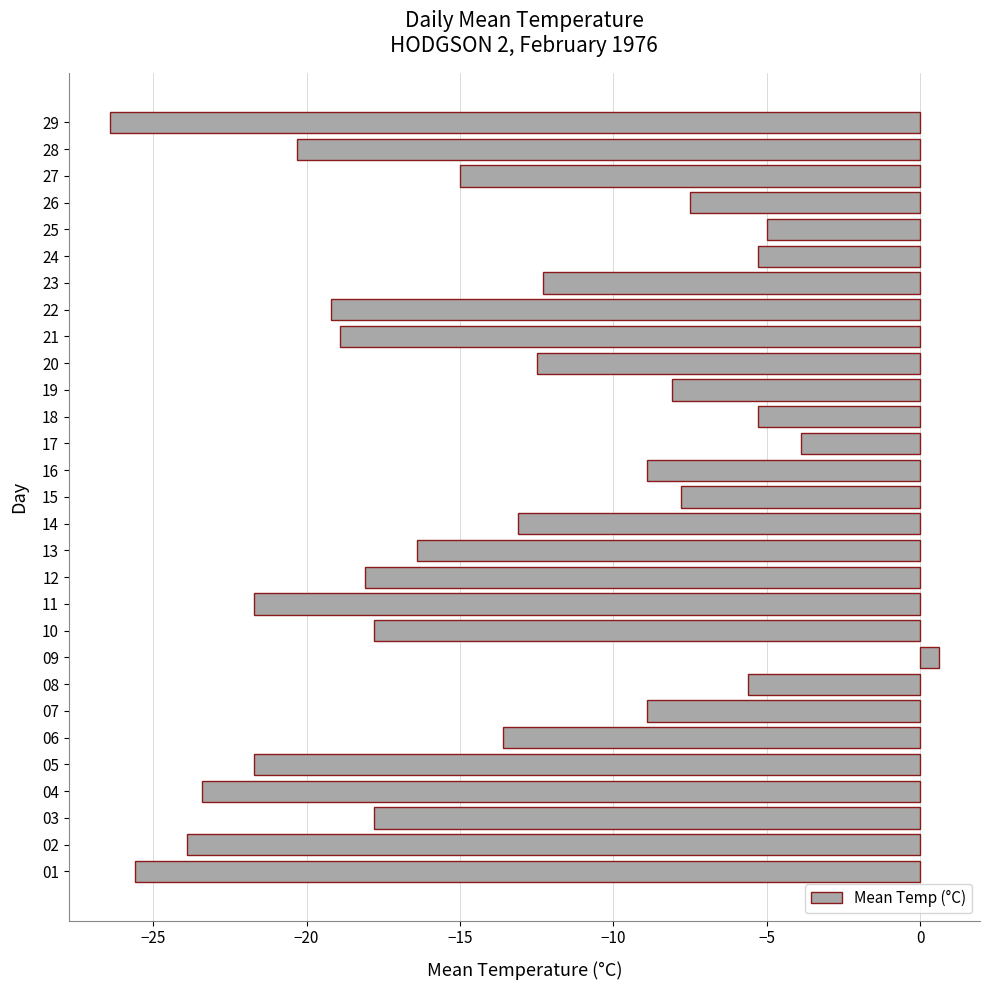

What is the difference between the second highest and second lowest values?

21.7